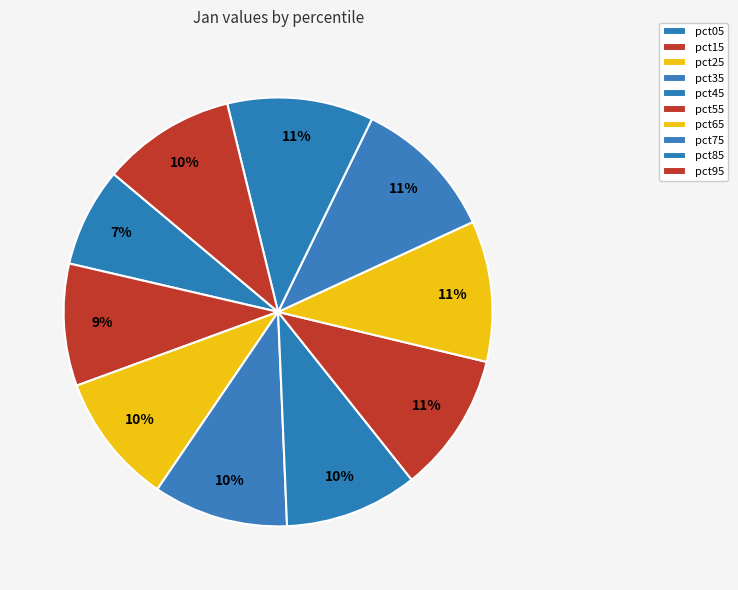

Does pct25 represent more than half of the total?

No